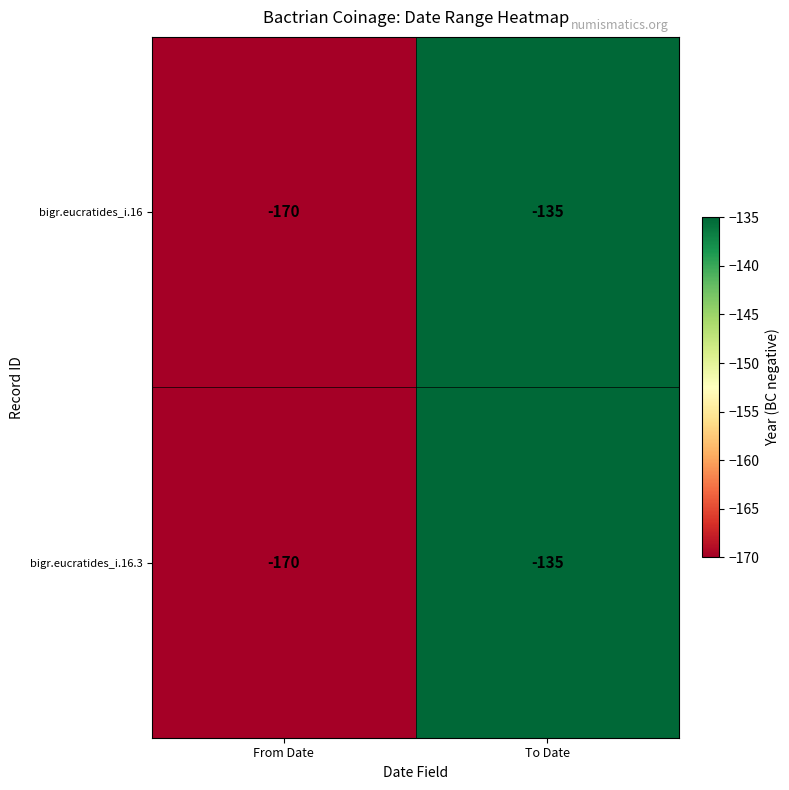

What is the sum of the bigr.eucratides_i.16 values at From Date and To Date?

-305